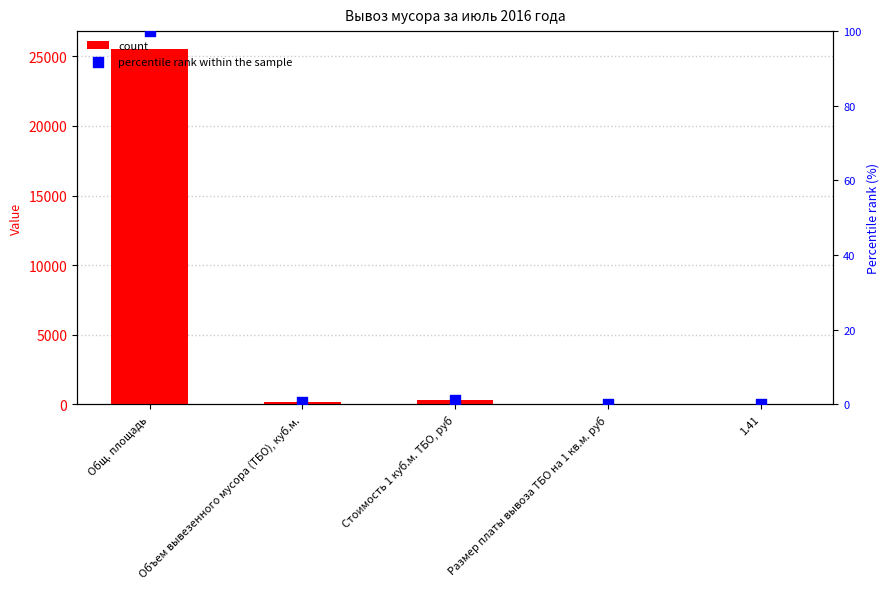

Which series has the largest total across all categories?

count